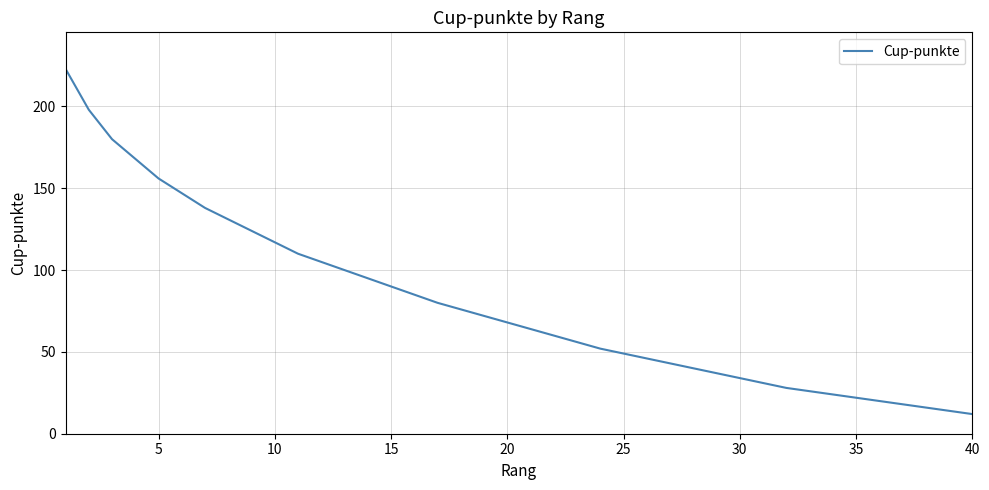

What is the greatest value displayed?

223